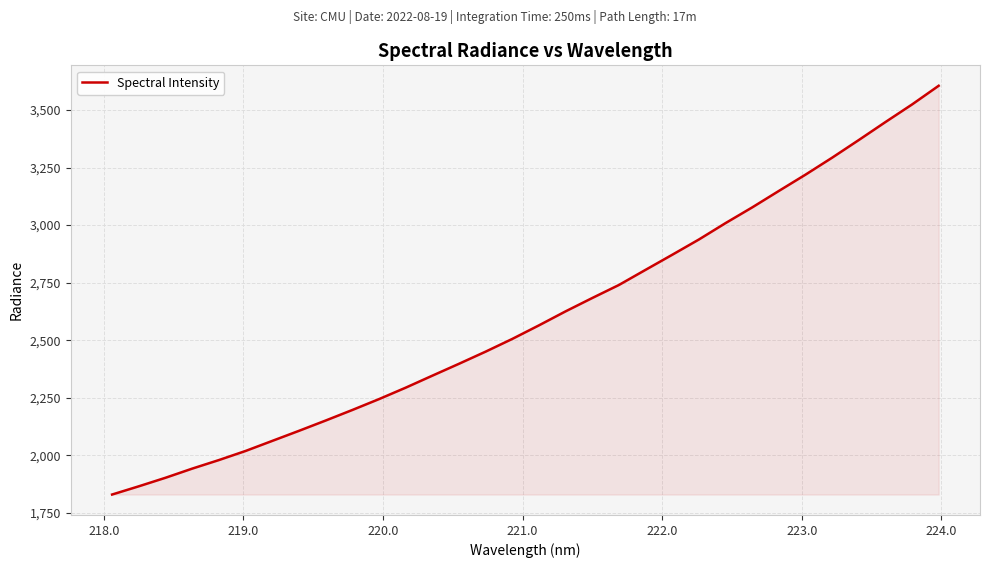

What is the difference between the maximum and minimum values?

1775.7